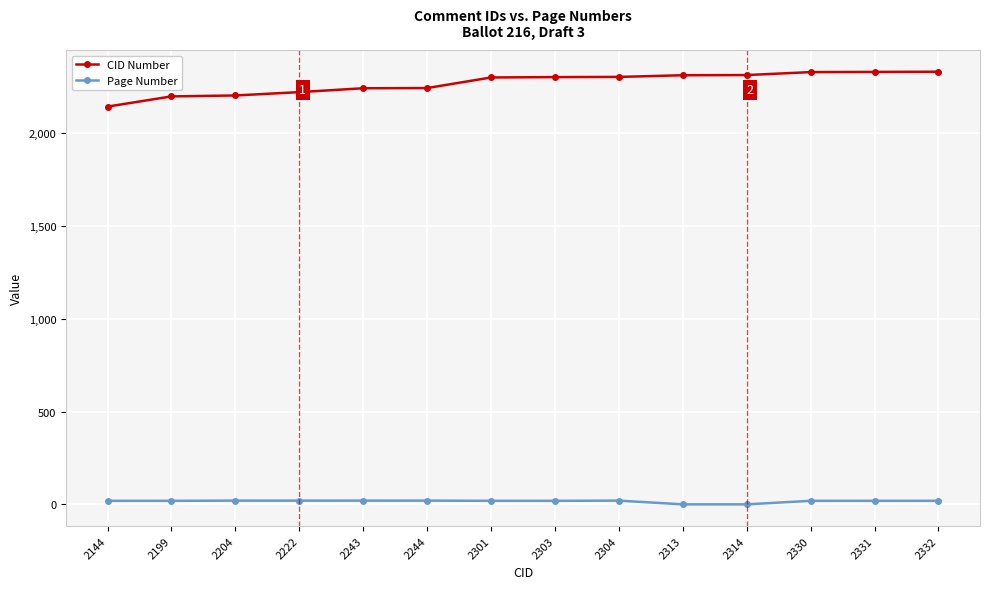

List the series in order of their peak value, lowest first.

Page Number, CID Number